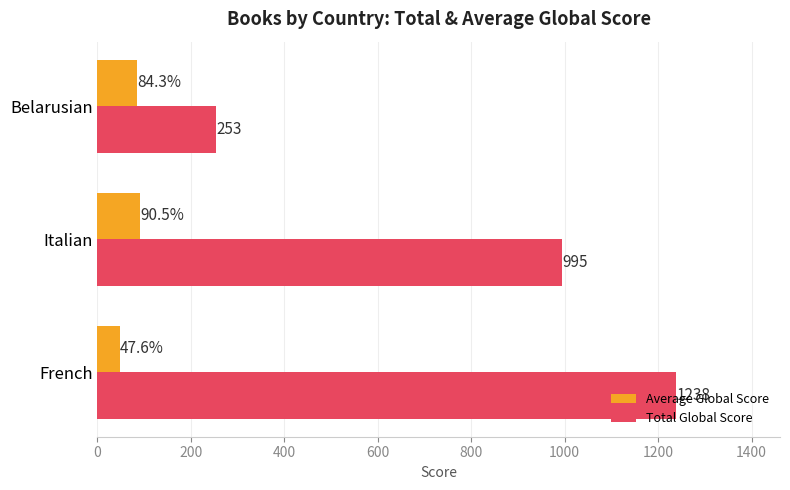

What is the average value of the Average Global Score series?

74.1